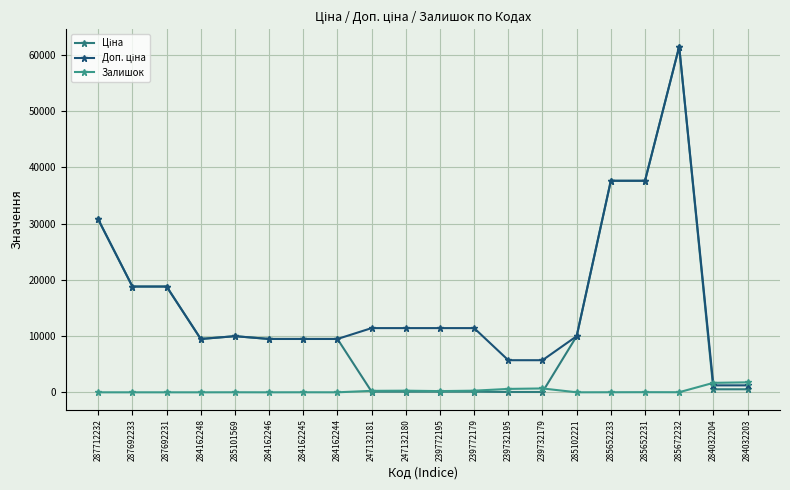

Which series changed the most between 239732179 and 285652233?

Ціна